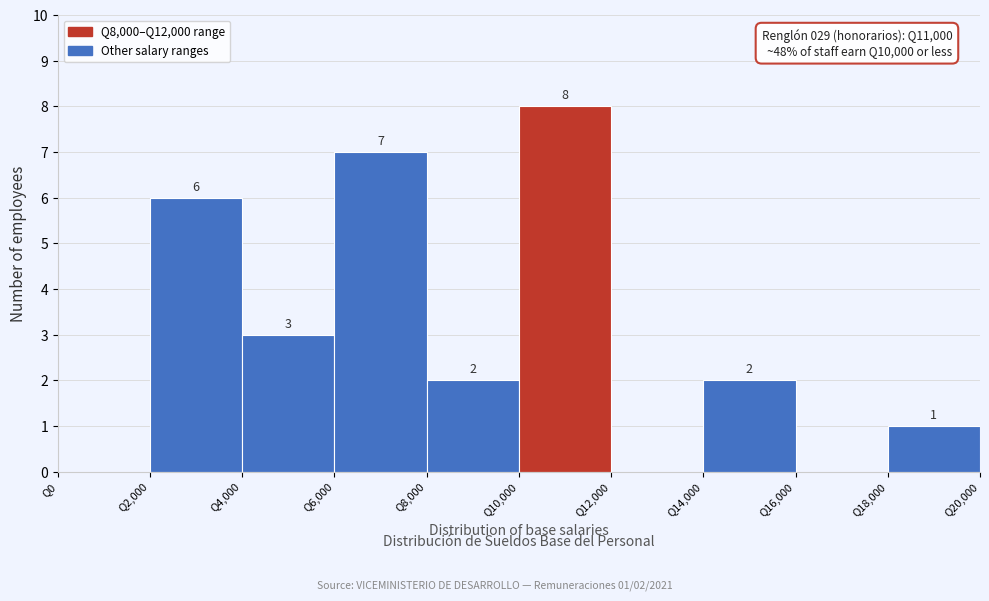

Over which range of the x-axis is the bar tallest?

10000 to 12000